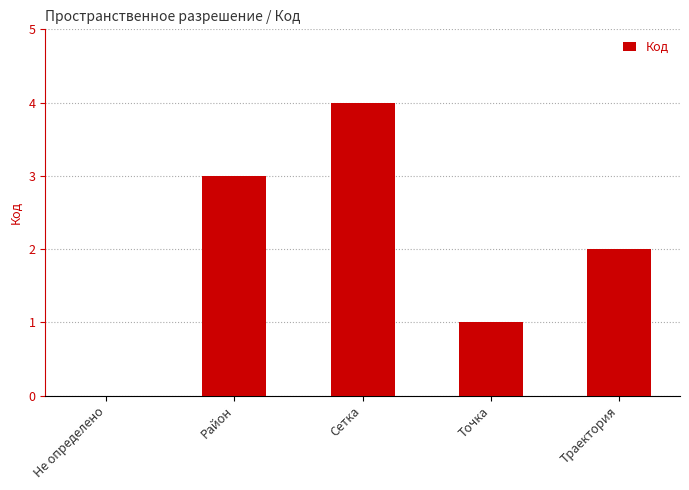

True or false: the data shows 1 at Траектория.

False